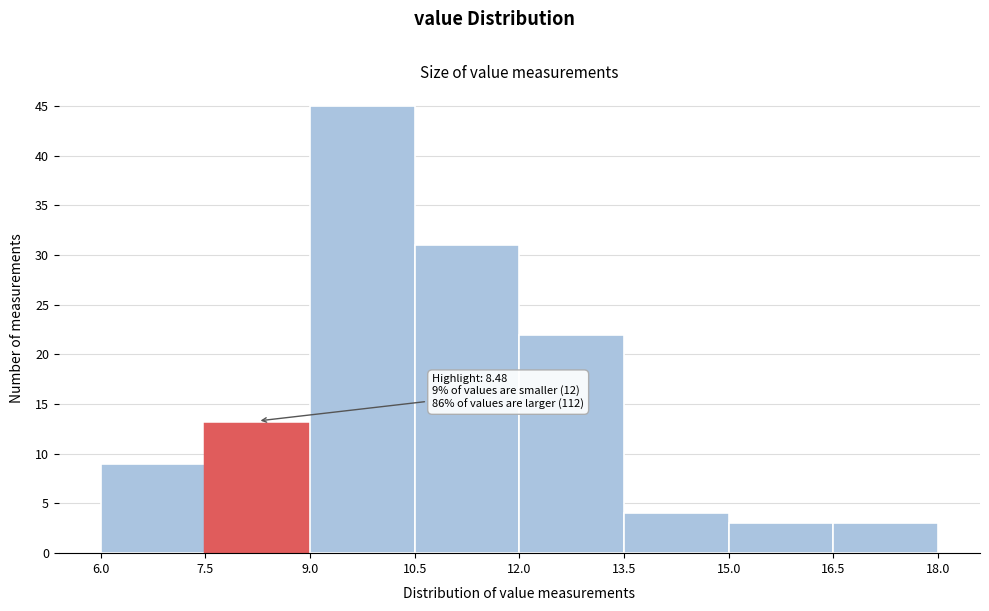

Over which range of the x-axis is the bar tallest?

9.0 to 10.5